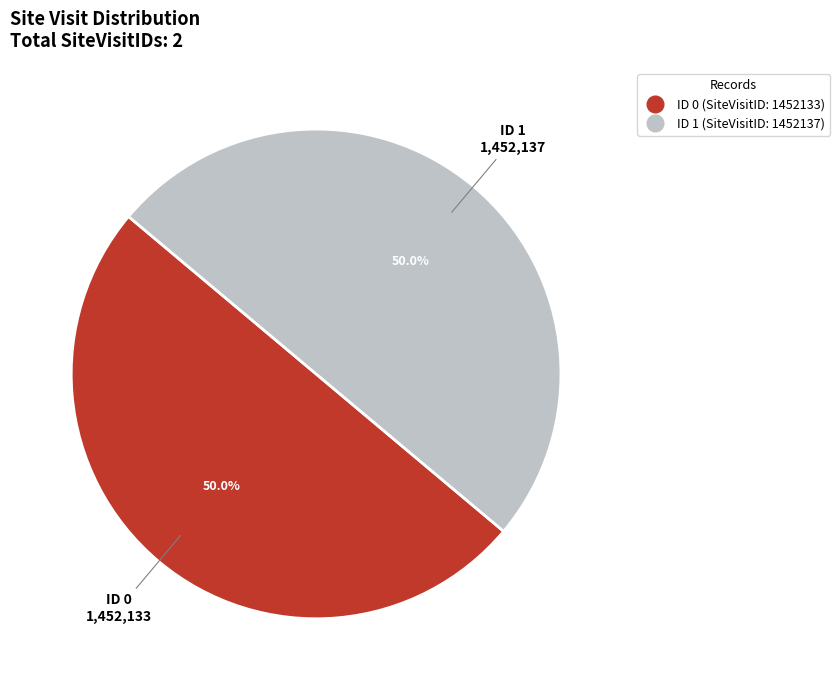

The ID 1 slice represents 42% of the pie. True or false?

False